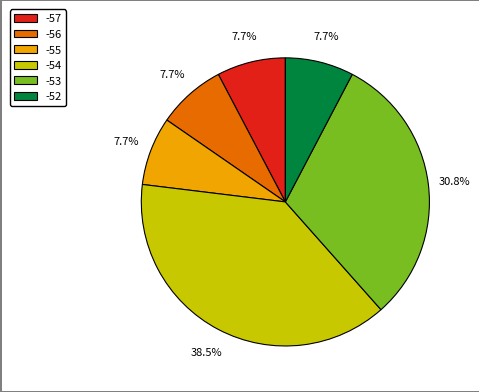

Approximately how many times larger is the value at -56 compared to -52?

1.0